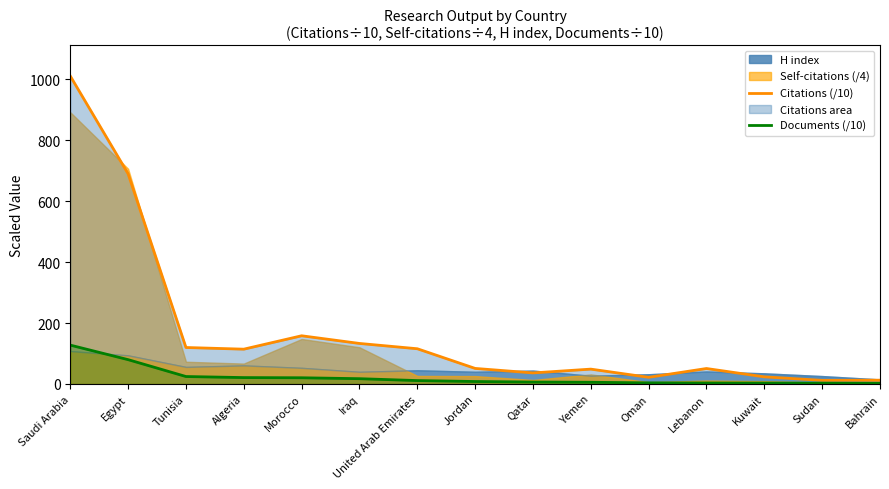

Rank the categories by Documents (/10) value from lowest to highest.

Bahrain, Sudan, Kuwait, Lebanon, Oman, Yemen, Qatar, Jordan, United Arab Emirates, Iraq, Morocco, Algeria, Tunisia, Egypt, Saudi Arabia